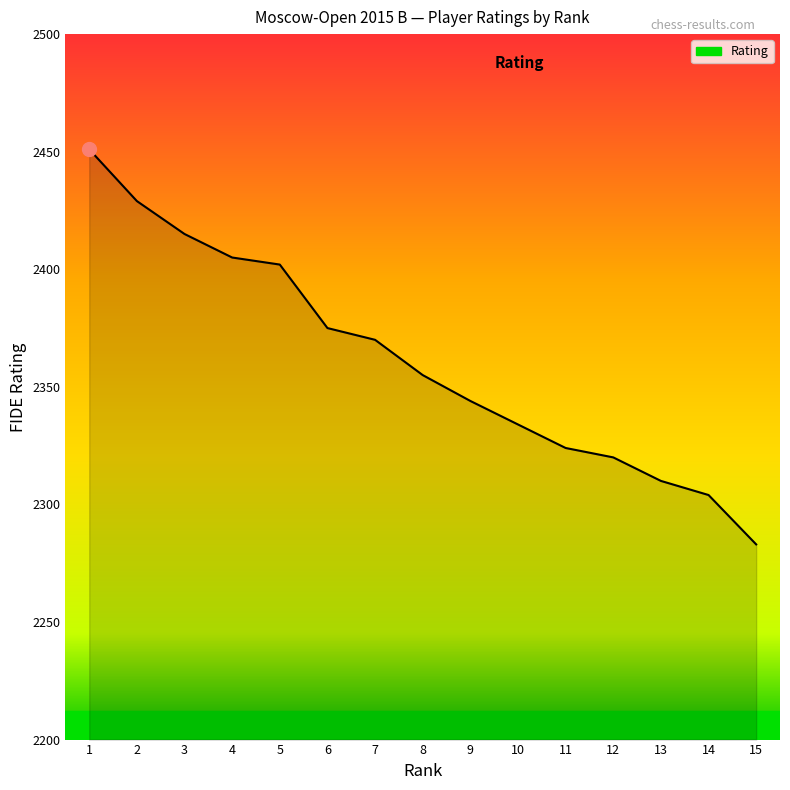

What is the change in value from 1 to 4?

-46